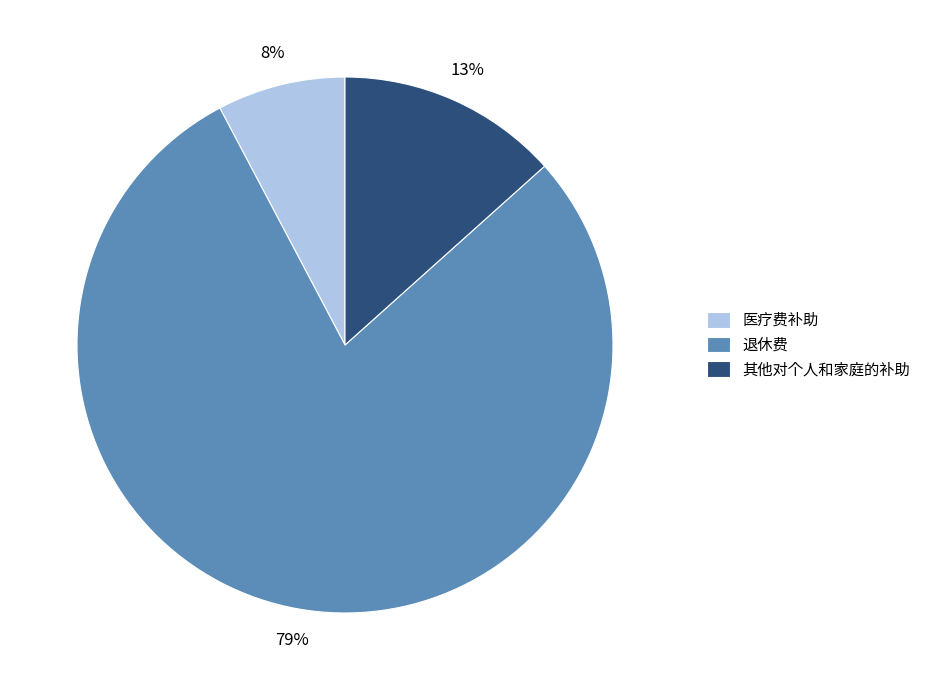

Does 其他对个人和家庭的补助 represent more than half of the total?

No